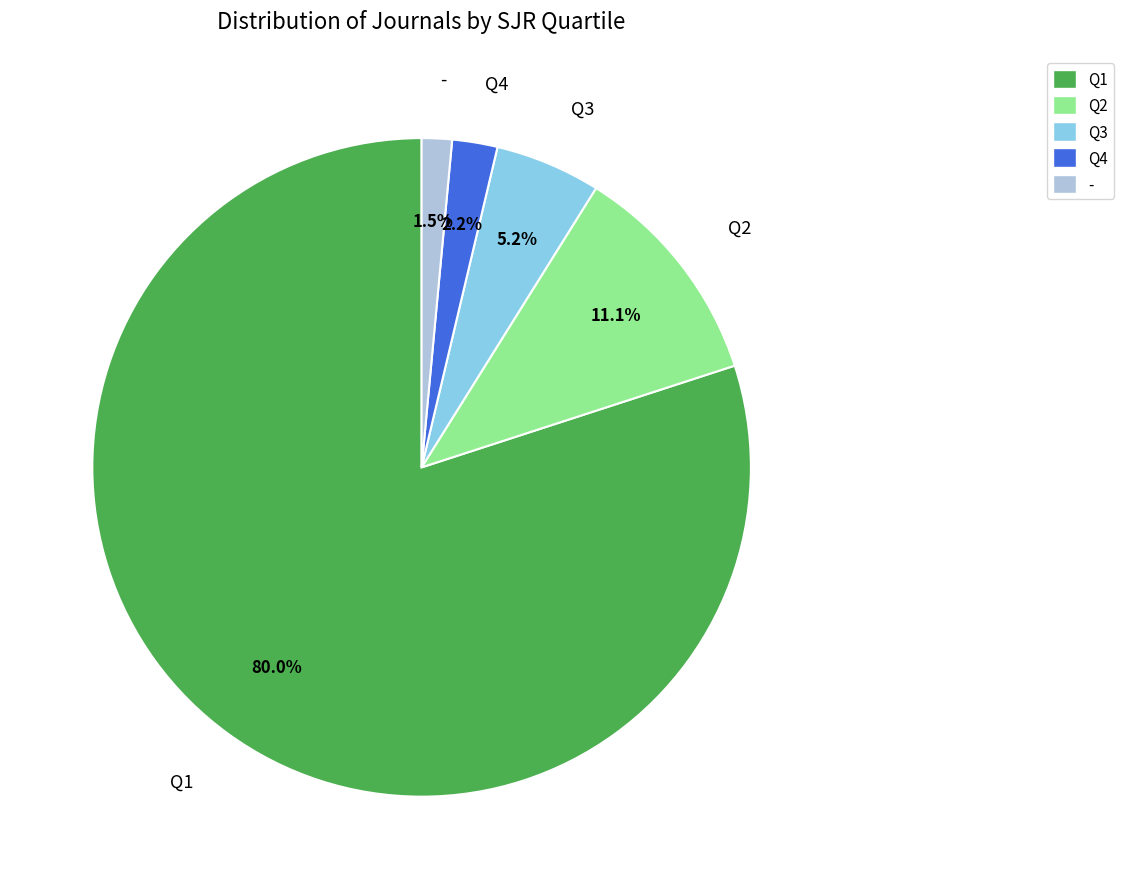

Between Q1 and Q2, which is larger?

Q1